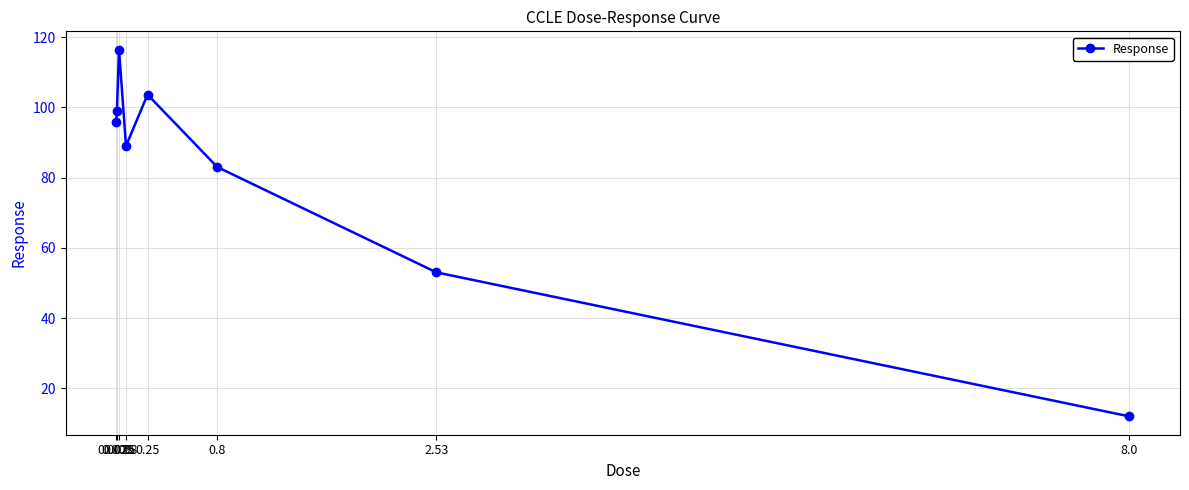

What is the label of the 6th point from the right?

0.025